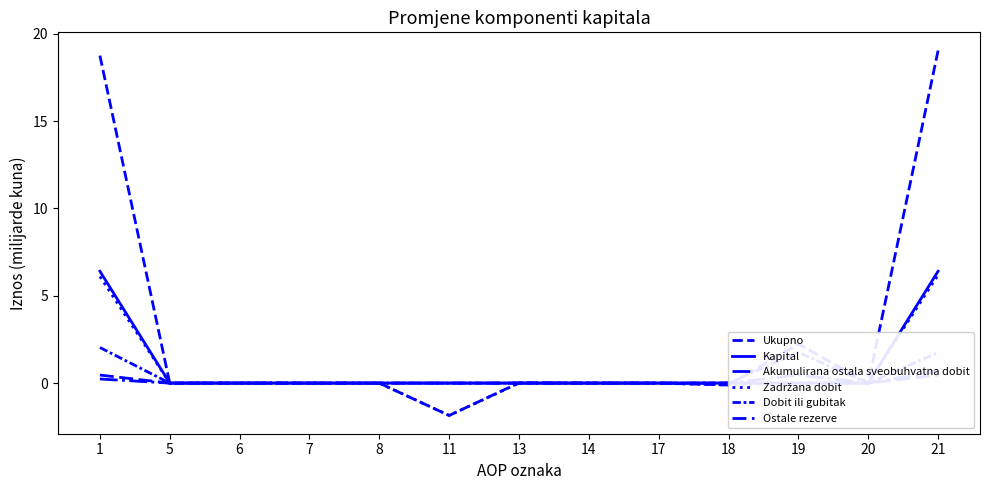

At which category is the sum across all series the highest?

21